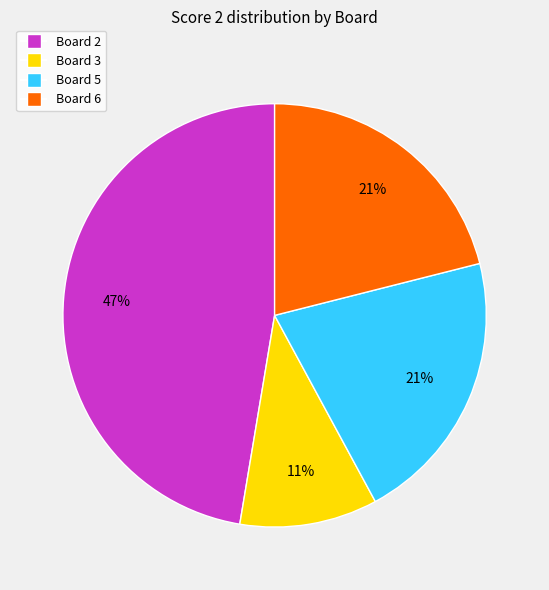

Is there any slice that represents more than half of the pie?

No